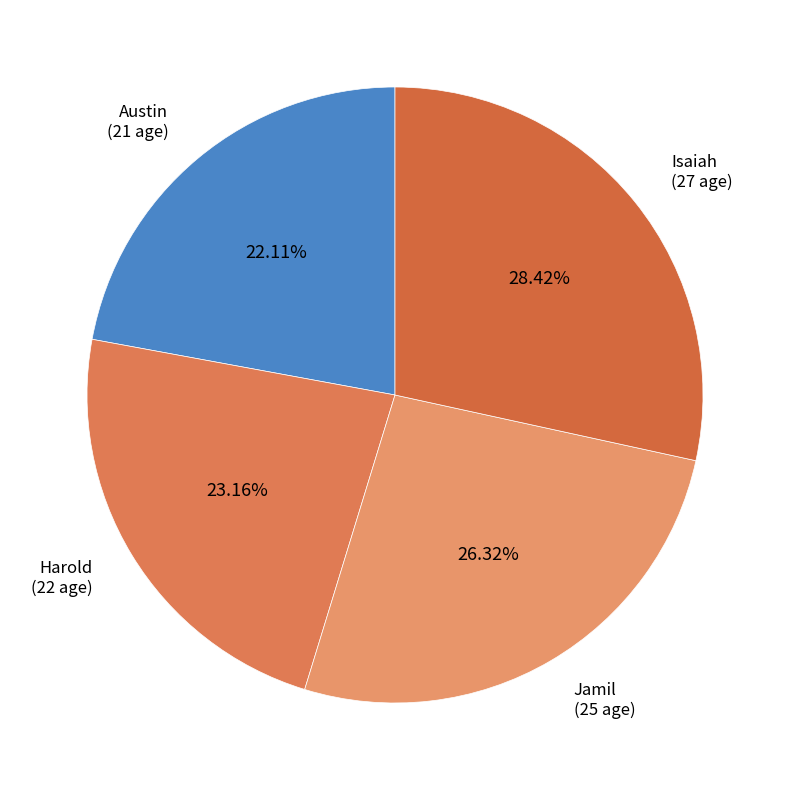

Between Harold and Austin, which is larger?

Harold